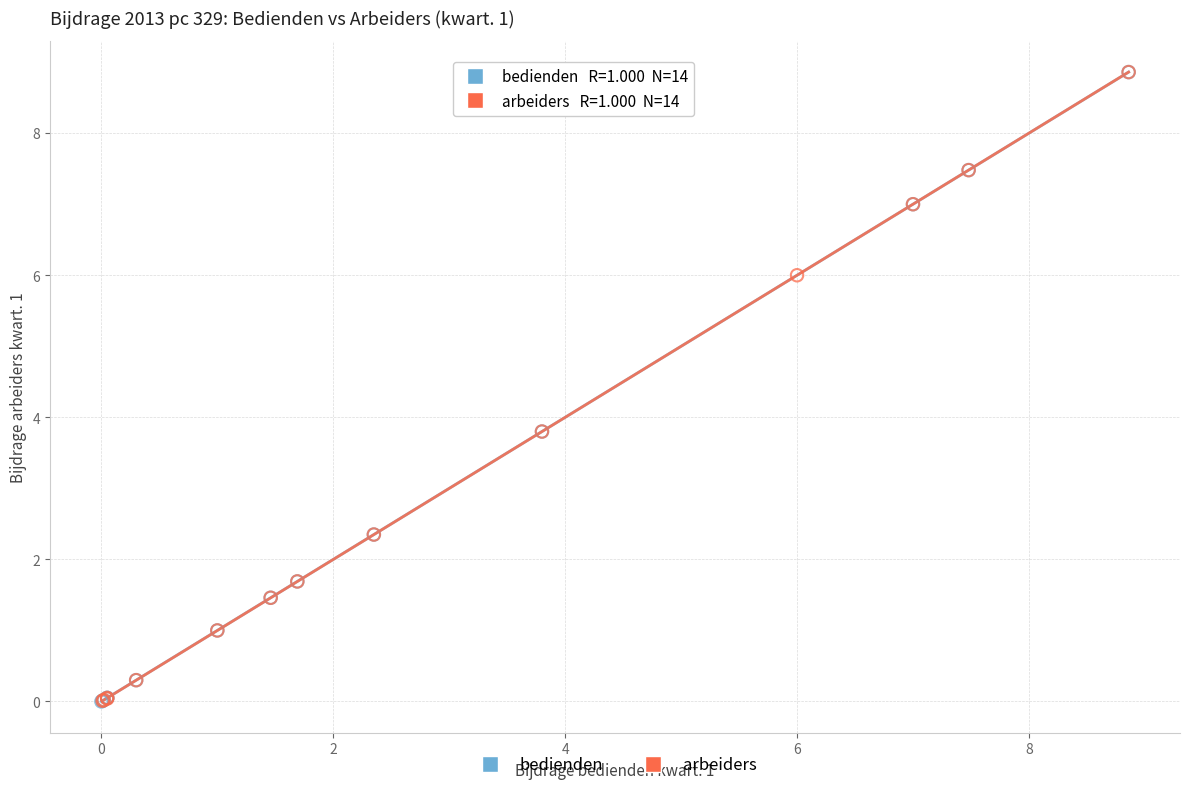

Which series has the largest Y range (max minus min)?

bedienden